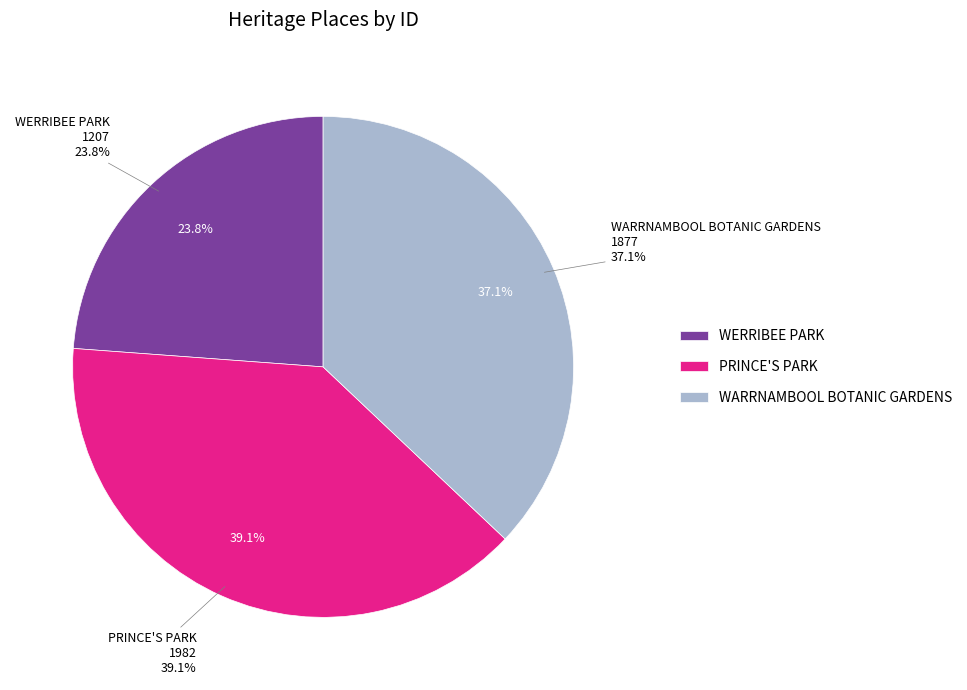

To the nearest percent, what percentage of the pie is PRINCE'S PARK?

39%